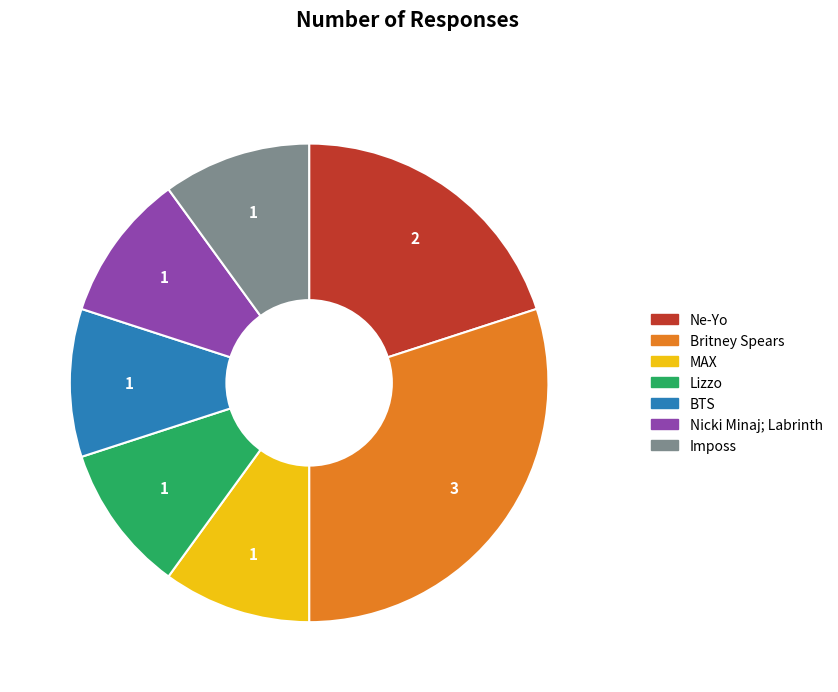

Which slice is the largest?

Britney Spears